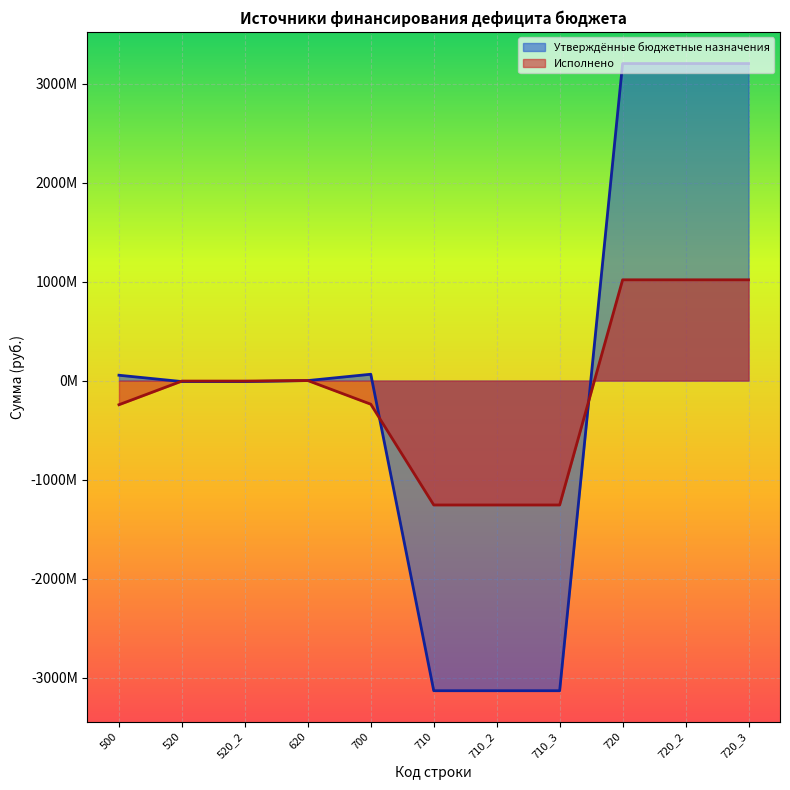

What are all the series names shown in the legend?

Утверждённые бюджетные назначения, Исполнено